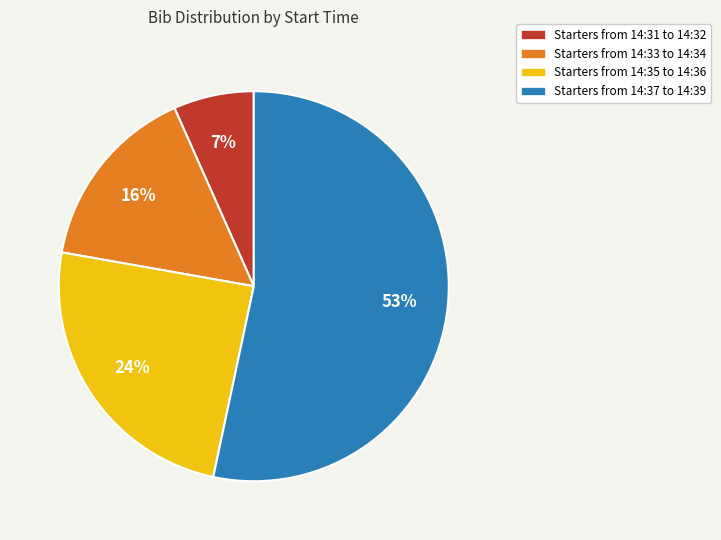

Is there any slice that represents more than half of the pie?

Yes